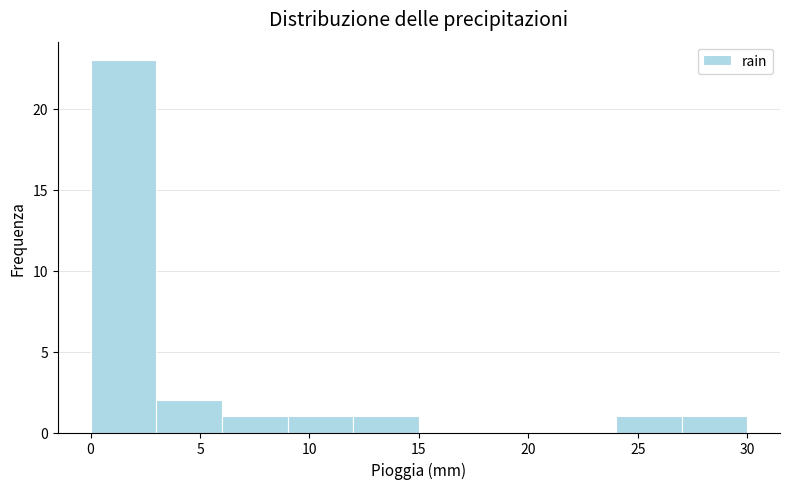

Over which range of the x-axis is the bar tallest?

0 to 3